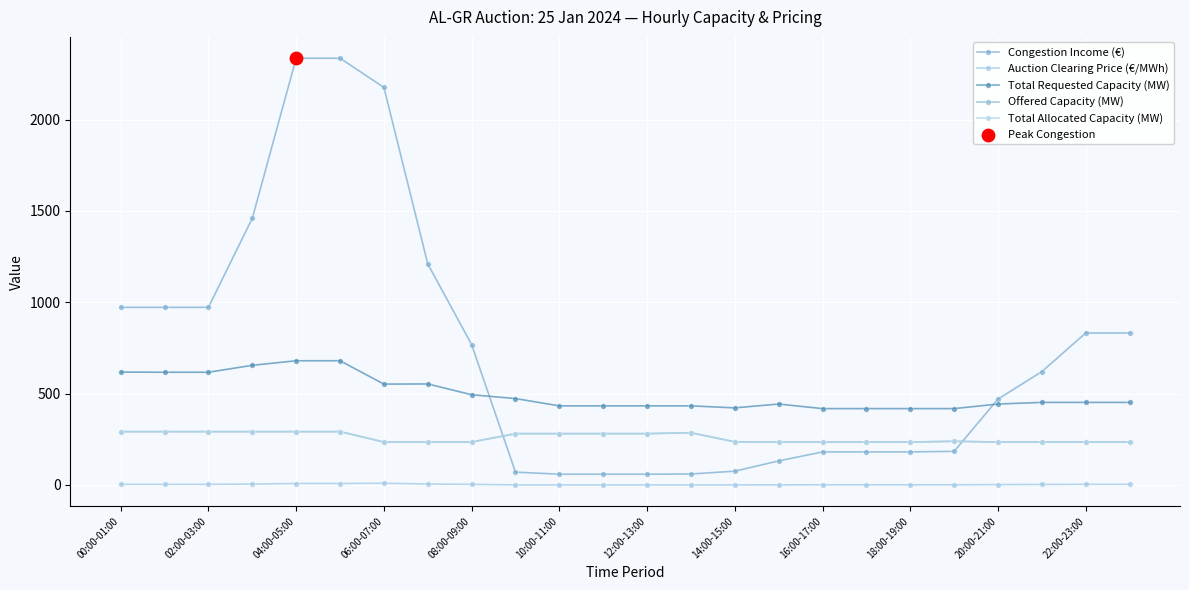

Does the chart have visible grid lines?

Yes